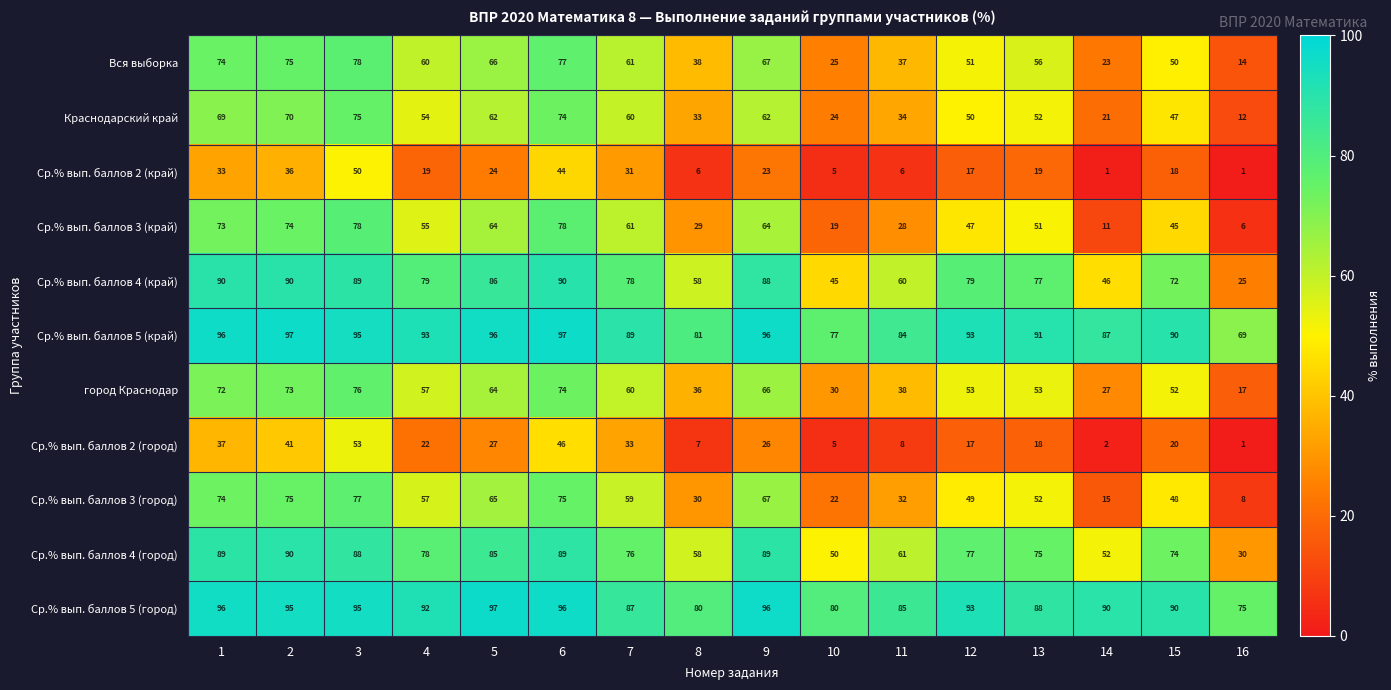

What is the difference between the second highest and second lowest values in the Ср.% вып. баллов 5 (город) series?

16